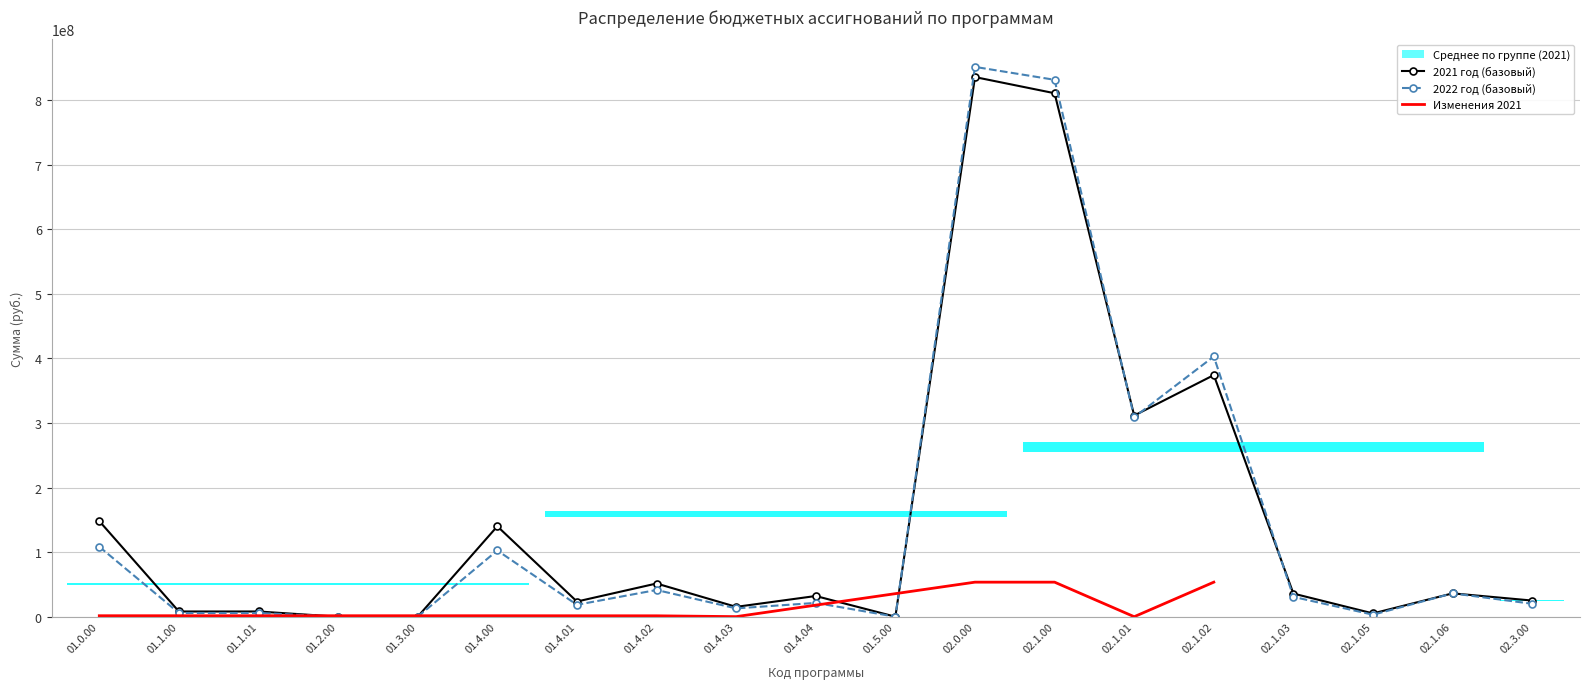

Where is the first local minimum for 2021 (base)?

01.4.01